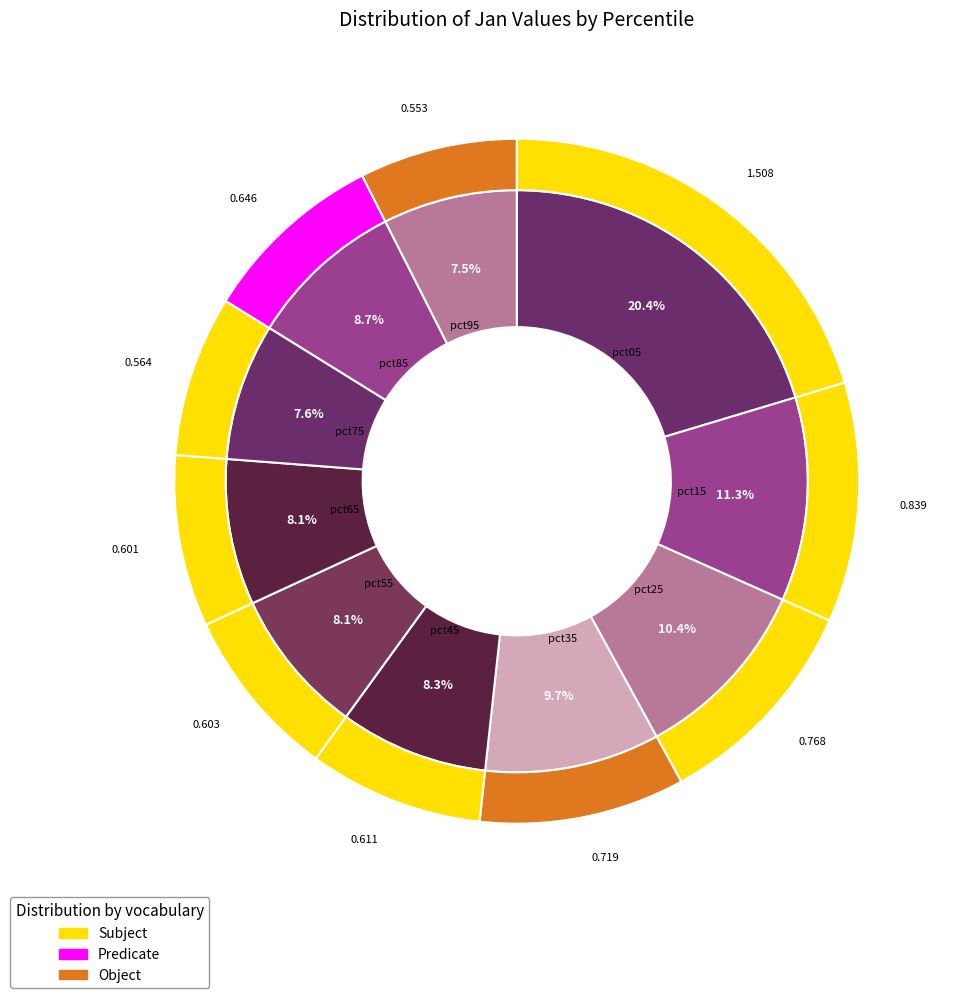

Is the sum of pct25 and pct95 greater than half?

No